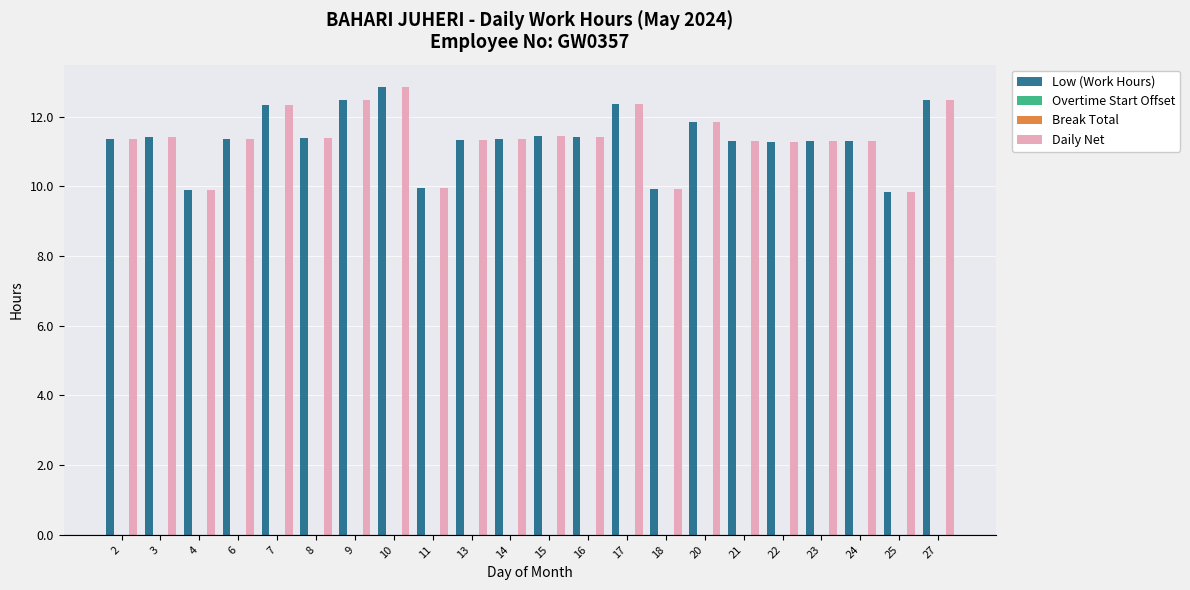

At which category is the sum across all series the highest?

10